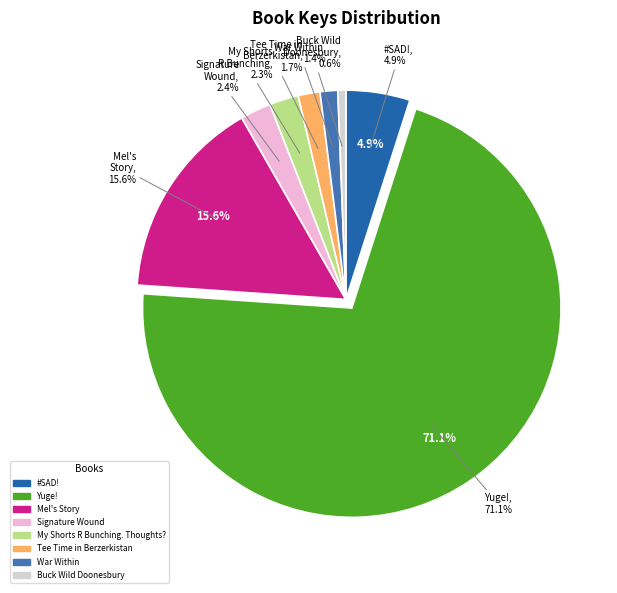

What is the change in value from #SAD! to Buck Wild Doonesbury?

-128459844